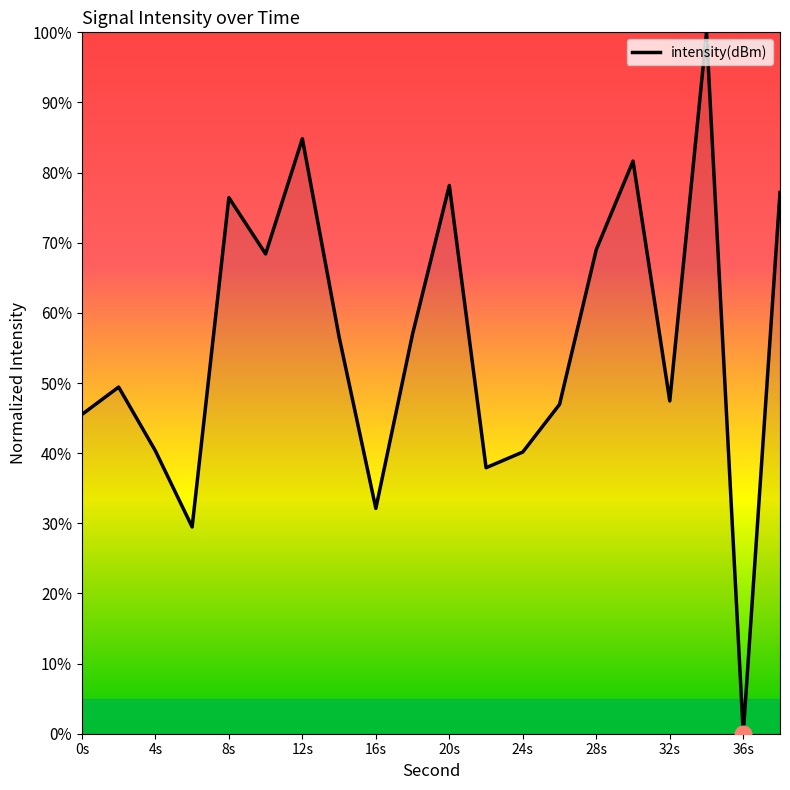

What is the difference between the maximum and minimum values?

100.0